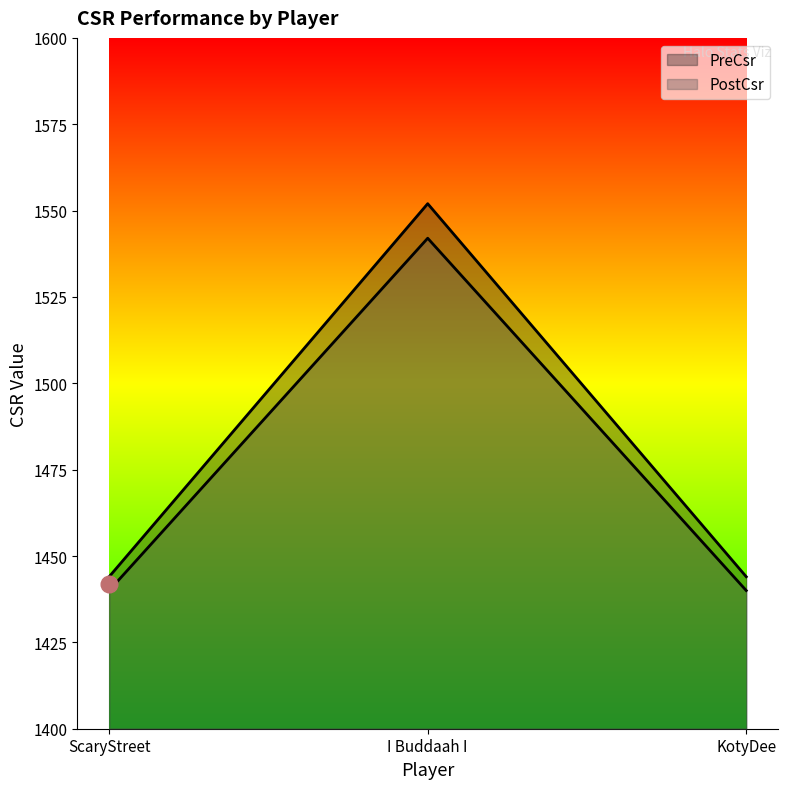

Is it true that PostCsr equals 365 at I Buddaah I?

False